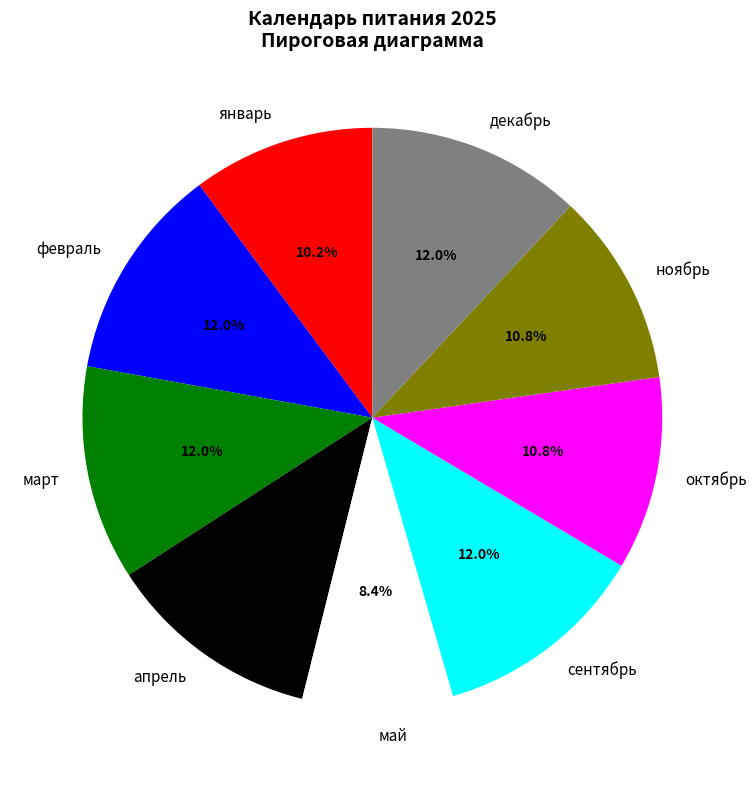

To the nearest percent, what is the combined percentage of май and февраль?

20%